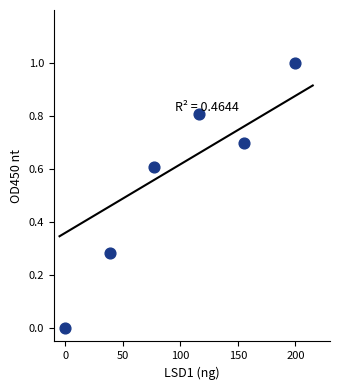

What is the average X value?

97.9